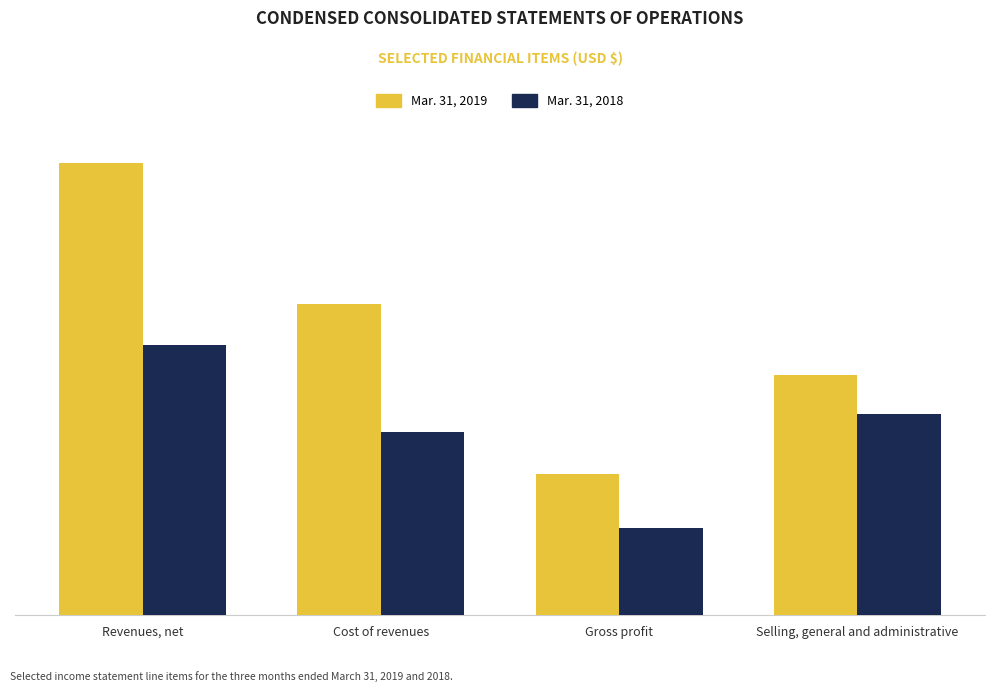

What are all the series names shown in the legend?

Mar. 31, 2019, Mar. 31, 2018